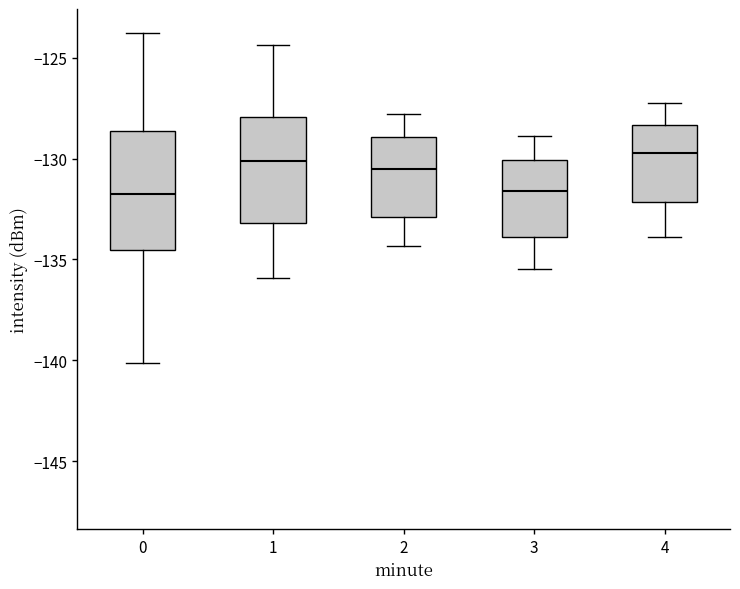

Reading left to right, read every box against the y-axis: the position of its median line, the range the box covers, and the ends of its whiskers. The values are not printed on the chart, so give them approximately, as read against the axis.

0: median -131.5, box -134.5 to -128.5, whiskers -140.0 to -124.0
1: median -130.0, box -133.0 to -128.0, whiskers -136.0 to -124.5
2: median -130.5, box -133.0 to -129.0, whiskers -134.5 to -128.0
3: median -131.5, box -134.0 to -130.0, whiskers -135.5 to -129.0
4: median -129.5, box -132.0 to -128.5, whiskers -134.0 to -127.0